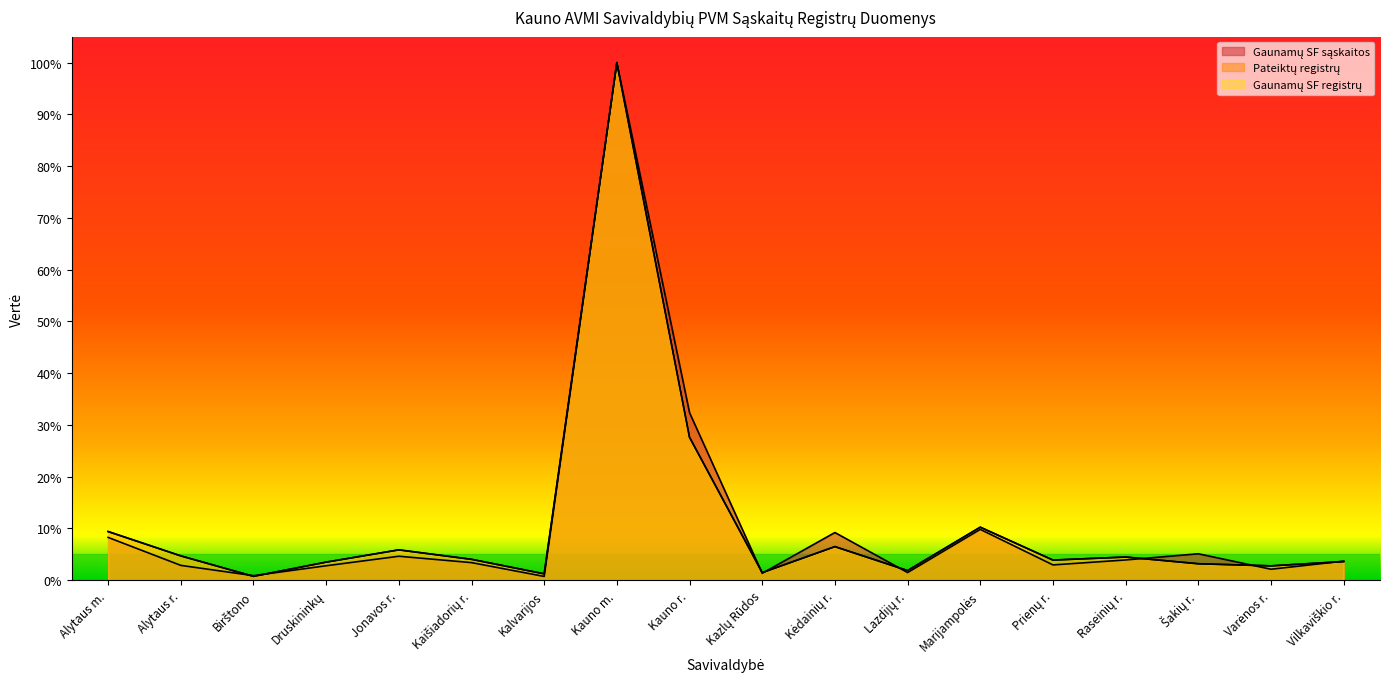

Which series has the largest range (max minus min)?

Gaunamų SF registrų